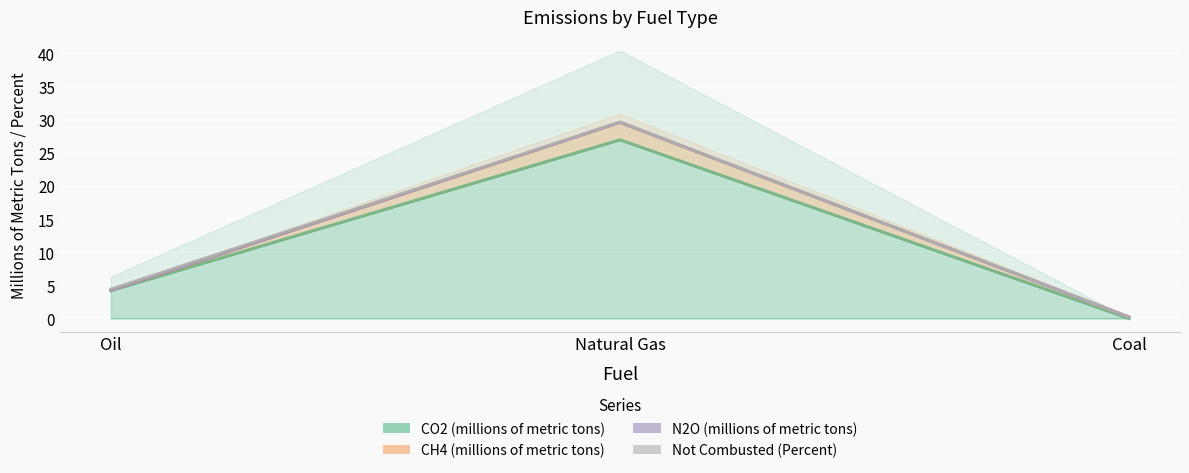

At which category is the sum across all series the highest?

Natural Gas